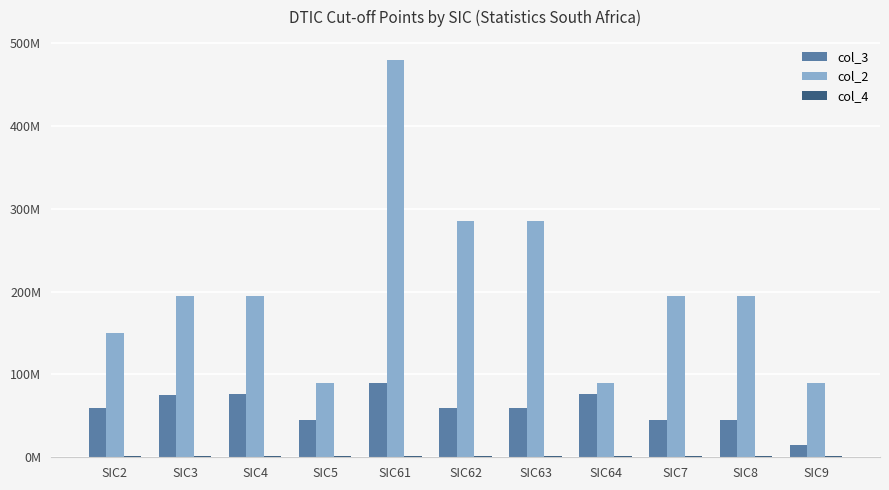

Which category has the lowest value in the col_4 series?

SIC2